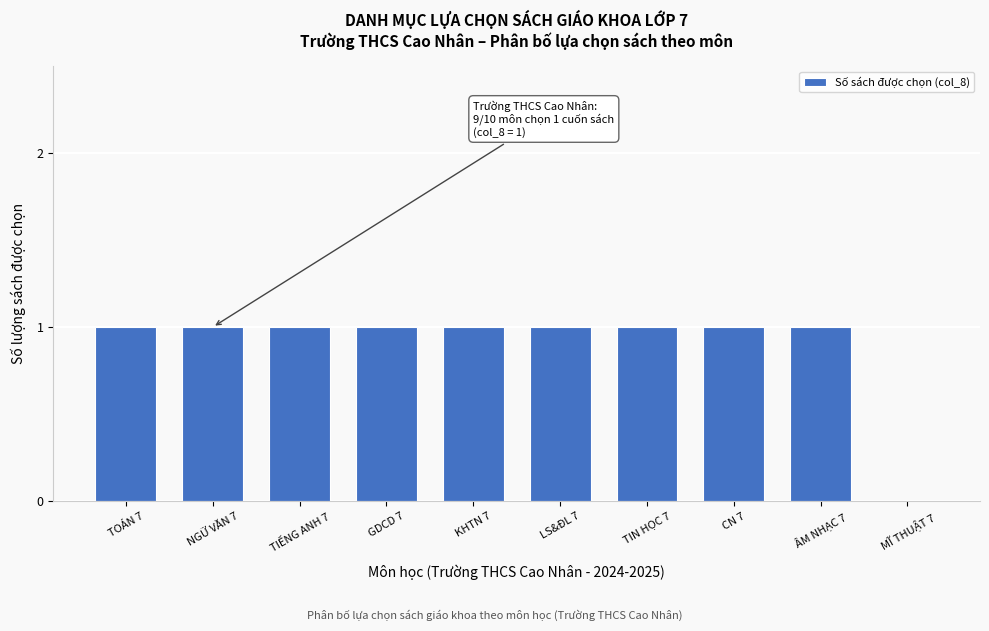

Reading left to right, transcribe all the data shown in this chart.

TOÁN 7=1	NGỮ VĂN 7=1	TIẾNG ANH 7=1	GDCD 7=1	KHTN 7=1	LS&ĐL 7=1	TIN HỌC 7=1	CN 7=1	ÂM NHẠC 7=1	MĨ THUẬT 7=0